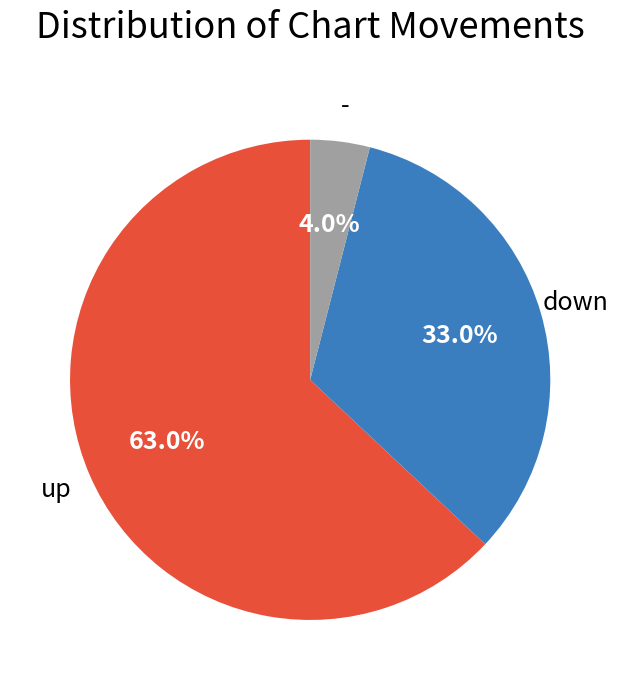

True or false: - accounts for 4% of the total.

True